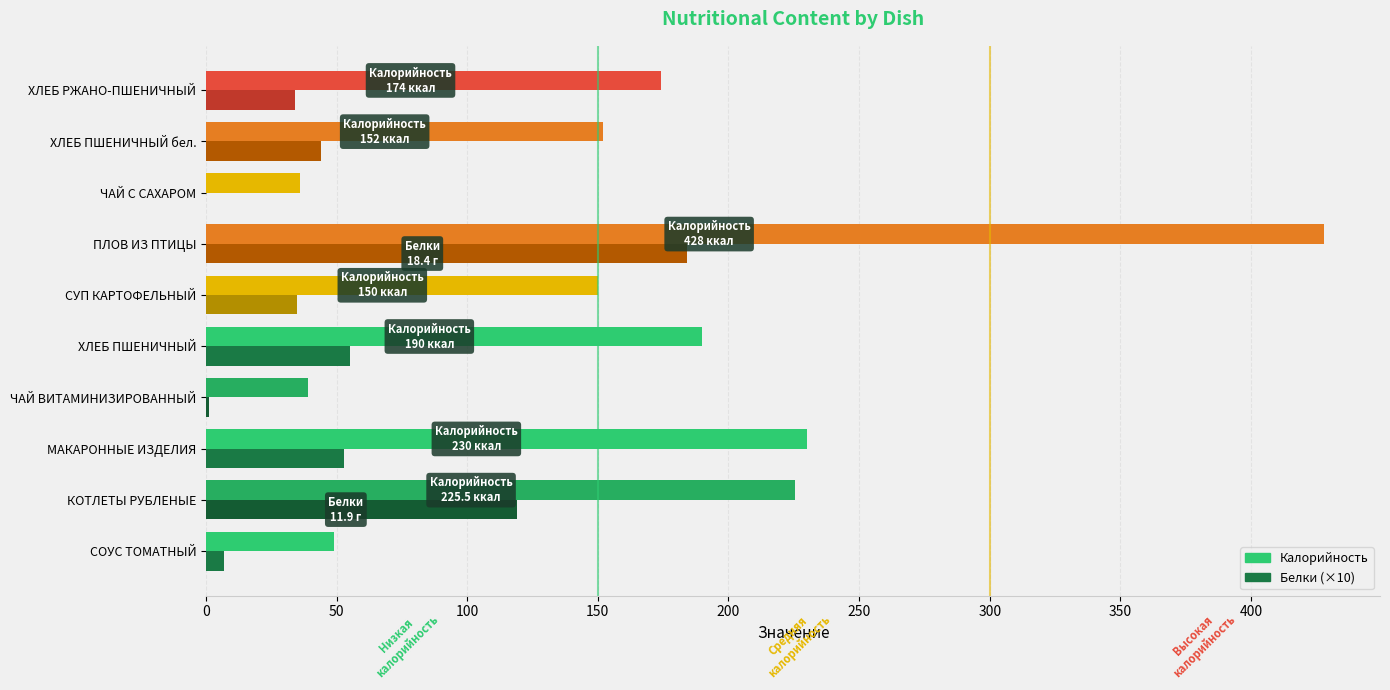

What is the sum of all Белки (×10) values?

532.0